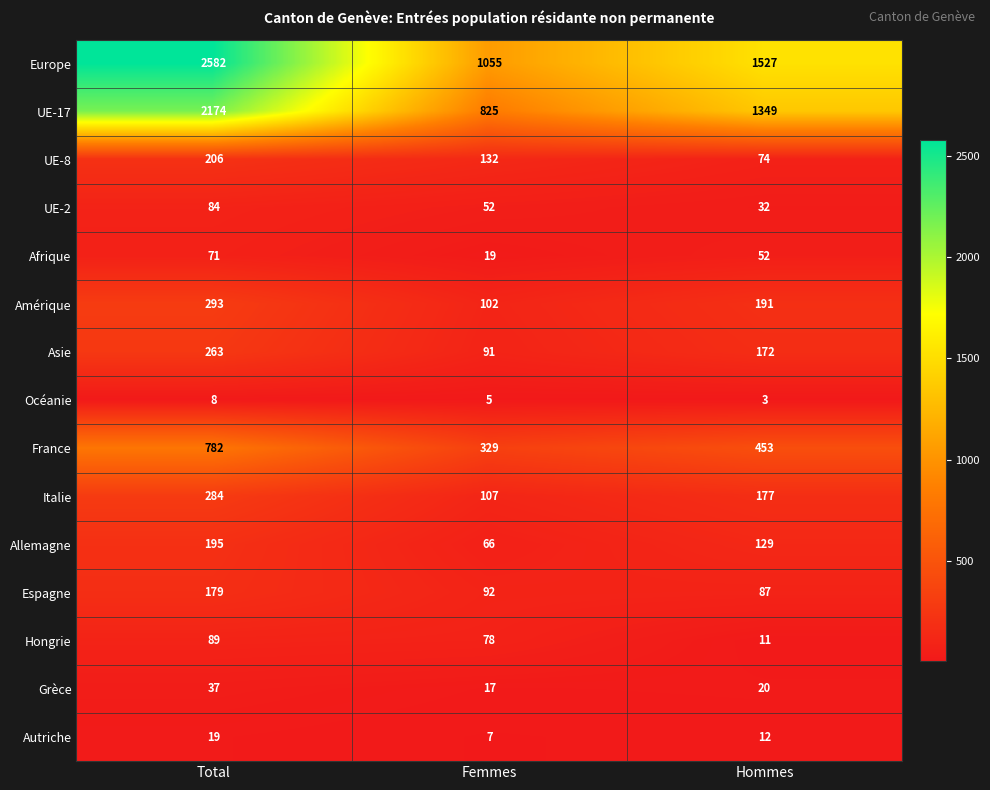

What is the average value of the Océanie series?

5